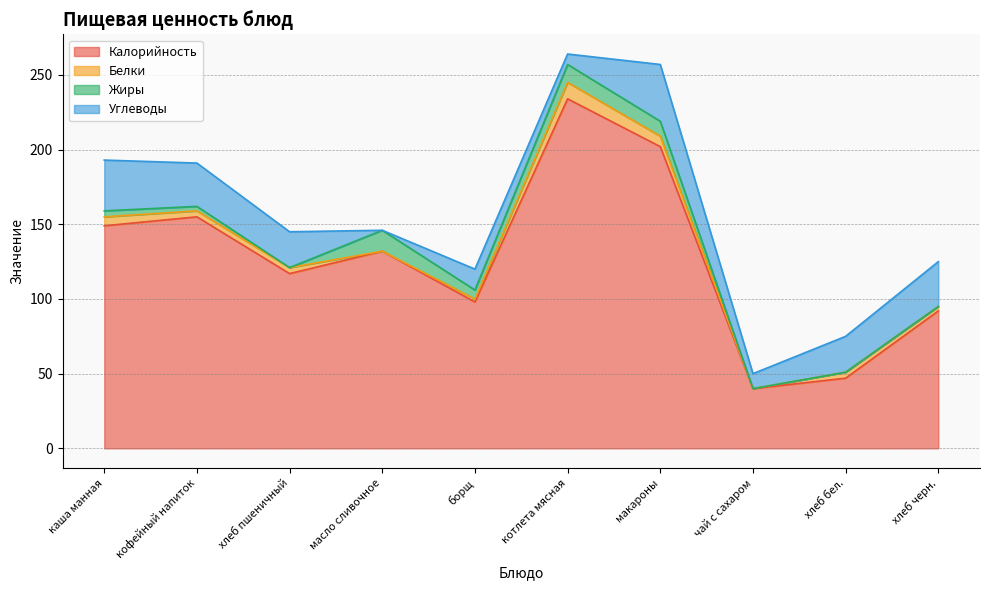

At which category does Жиры reach its first local valley?

хлеб пшеничный